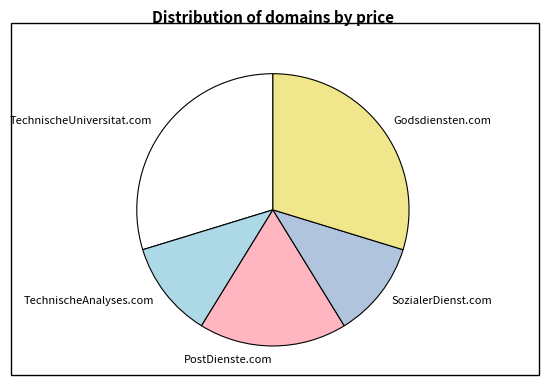

Between TechnischeAnalyses.com and TechnischeUniversitat.com, which is larger?

TechnischeUniversitat.com